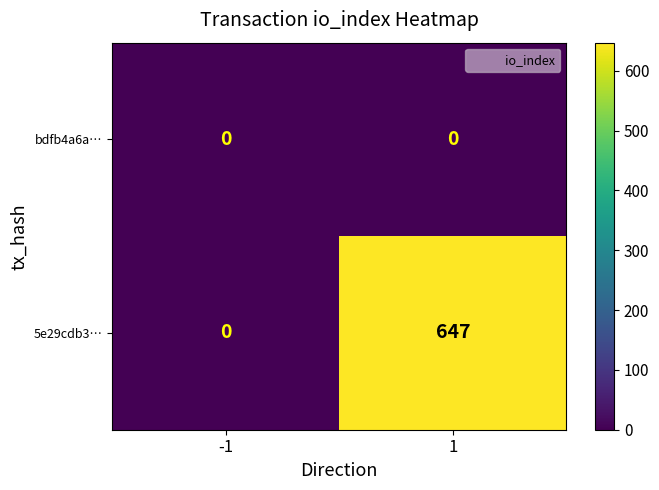

Reading right to left, transcribe all the data shown in this chart.

bdfb4a6a…: 0	0
5e29cdb3…: 647	0